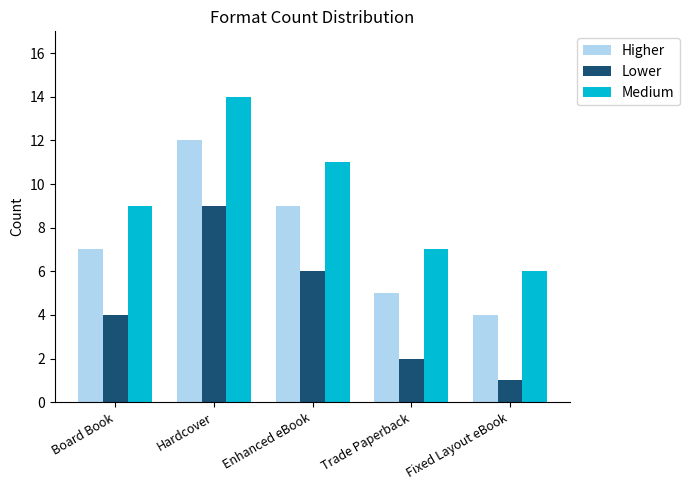

Rank the categories by Higher value from lowest to highest.

Fixed Layout eBook, Trade Paperback, Board Book, Enhanced eBook, Hardcover